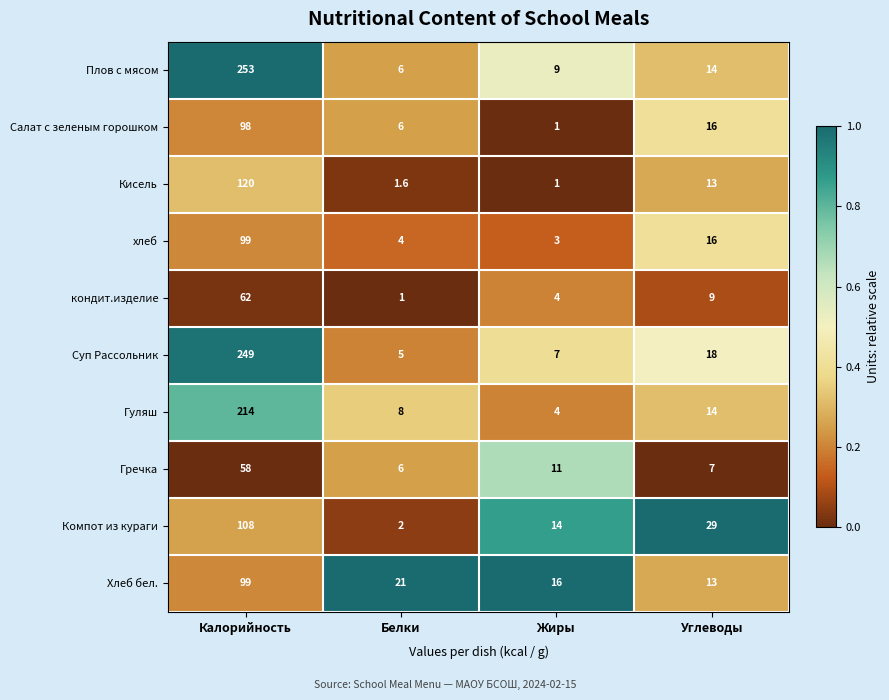

The value of хлеб at Калорийность is 54.5. True or false?

False